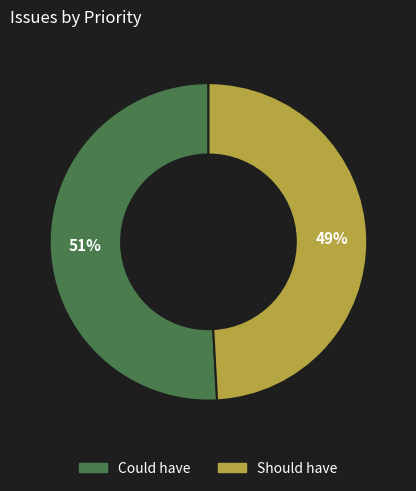

Which category has the smallest portion of the pie?

Should have